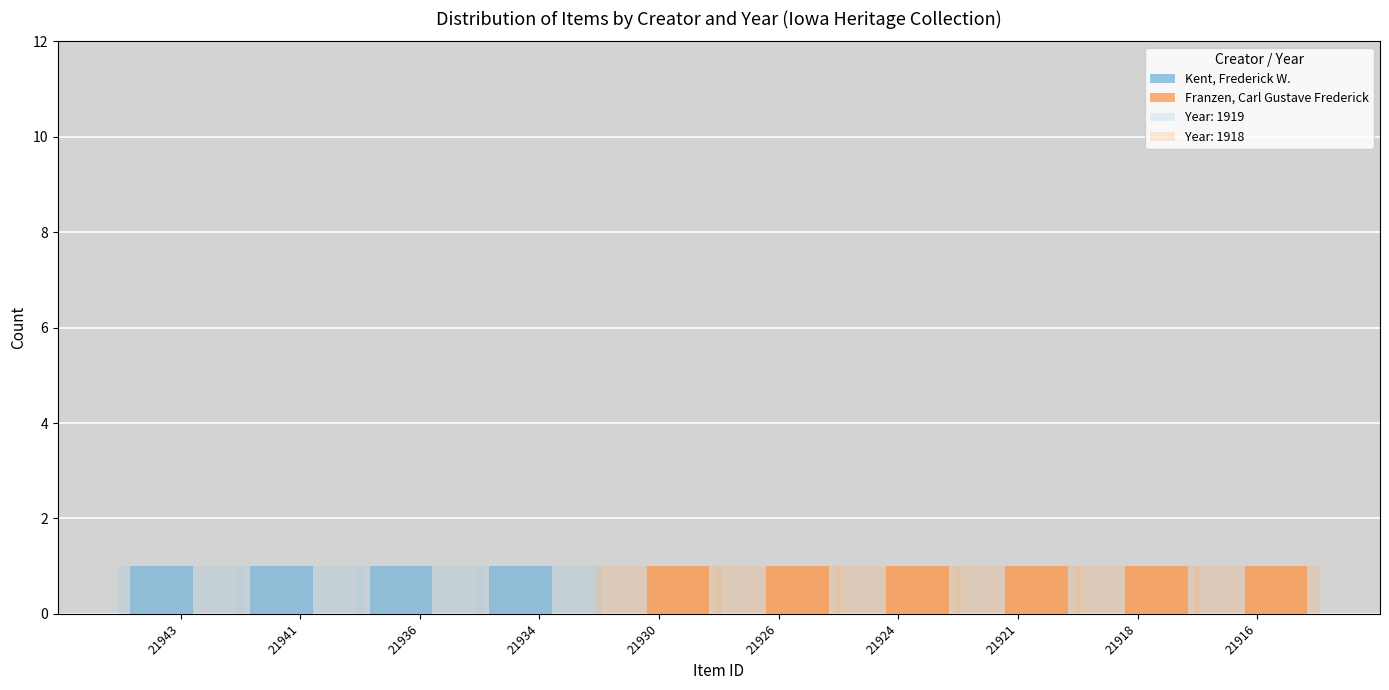

Is the value of Year: 1919 at 21941 greater than the value of Year: 1918 at 21943?

Yes